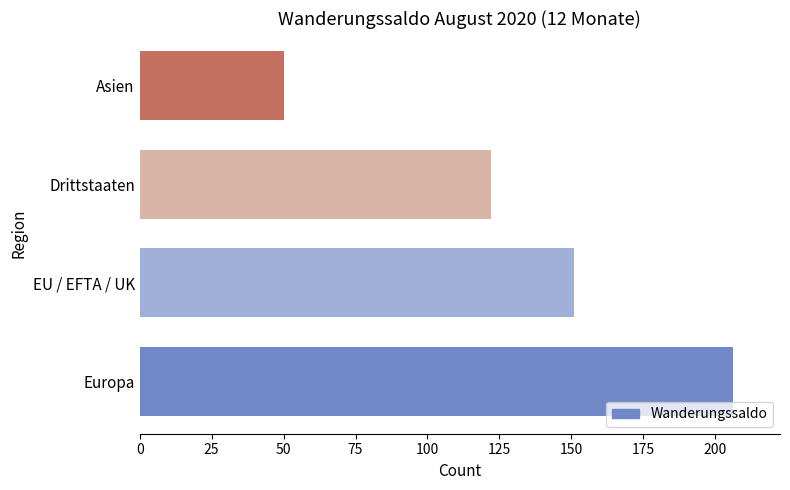

Count the number of data series in this chart.

1